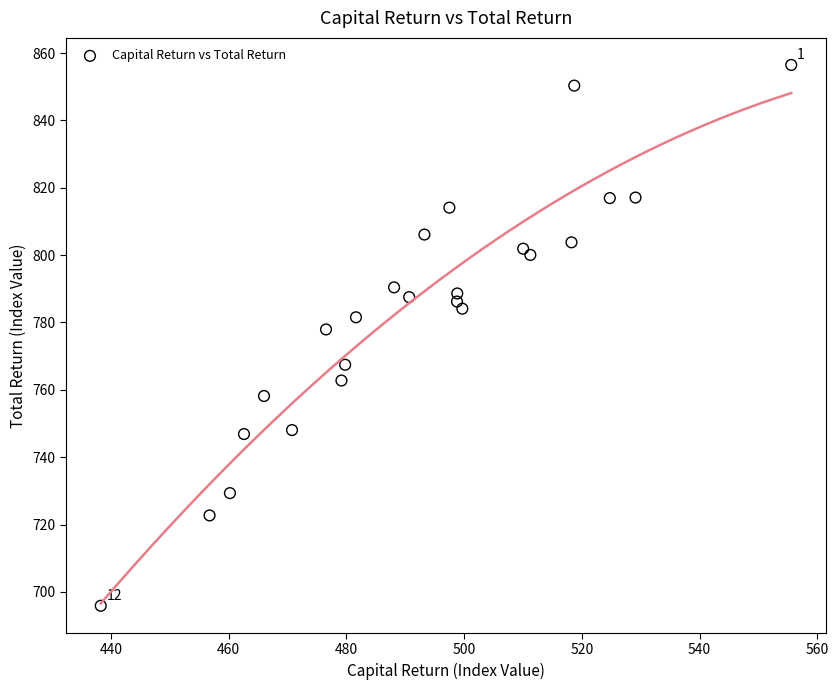

What Y value in the scatter plot is closest to 776?

777.9